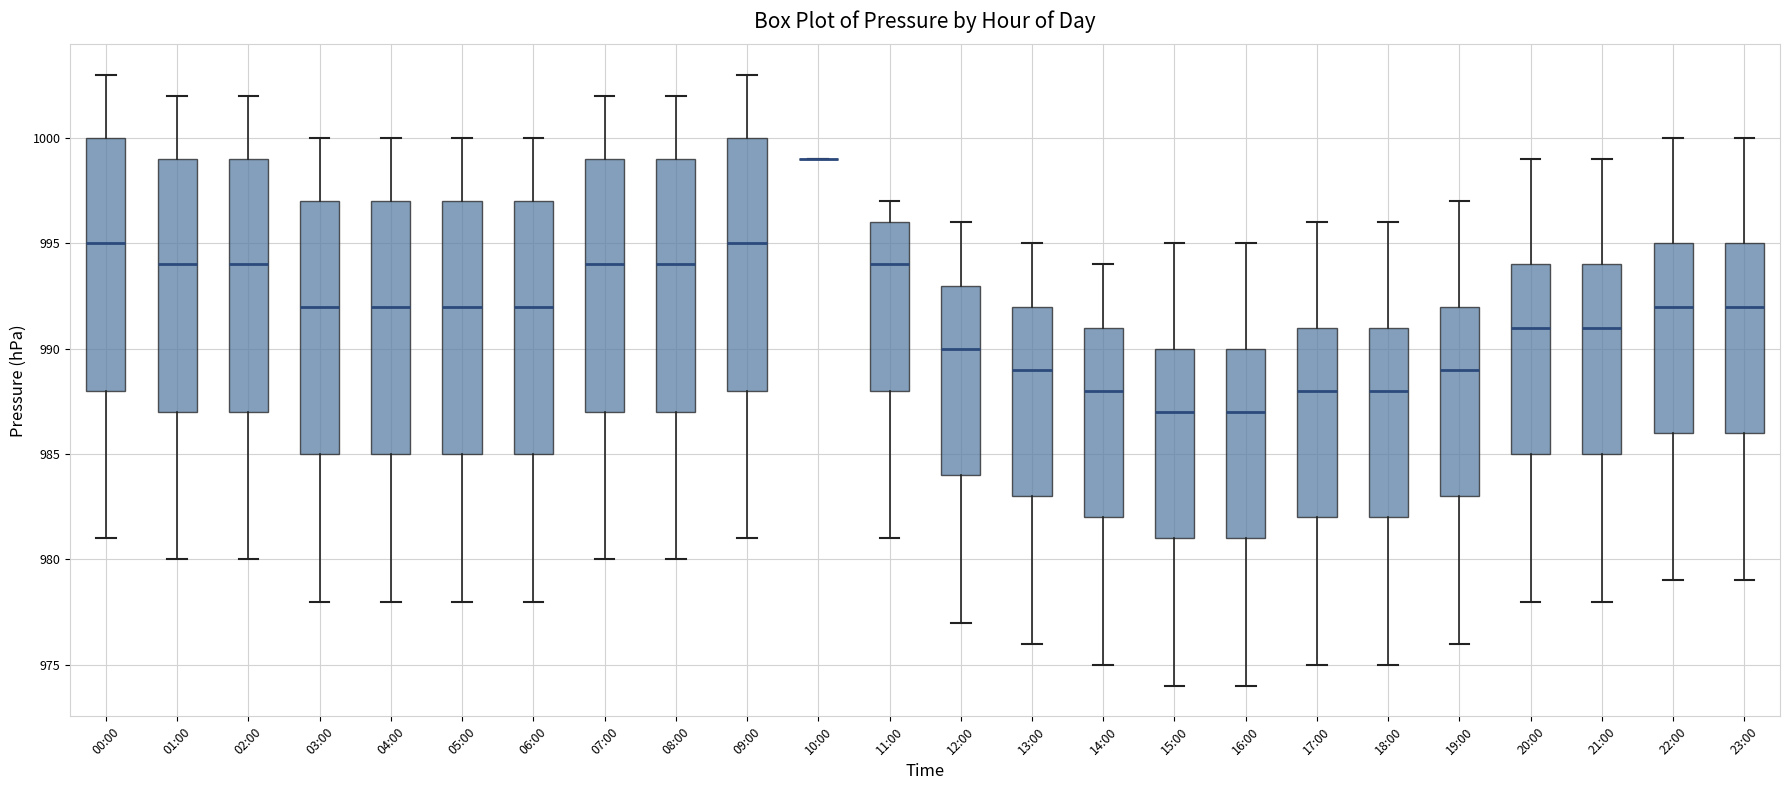

Where does the median line of the box for 15:00 sit on the y-axis? The values are not printed on the chart, so give them approximately, as read against the axis.

987